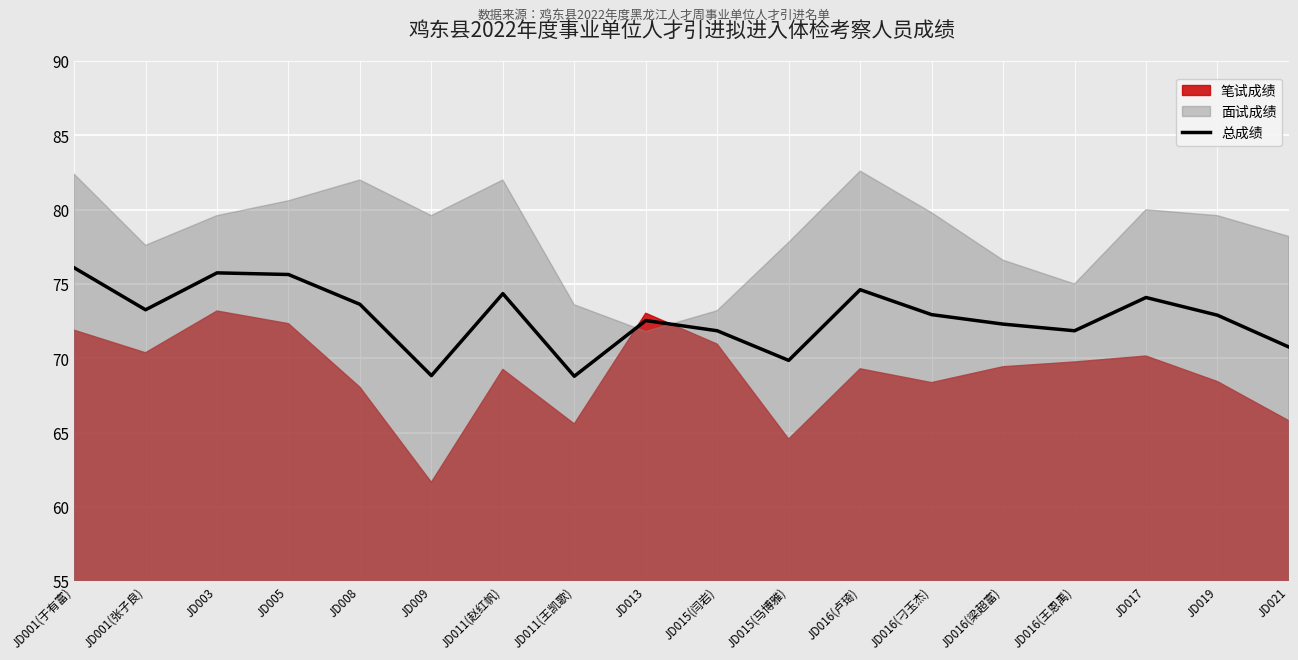

Which category has the highest value across all series?

JD001(于有富)